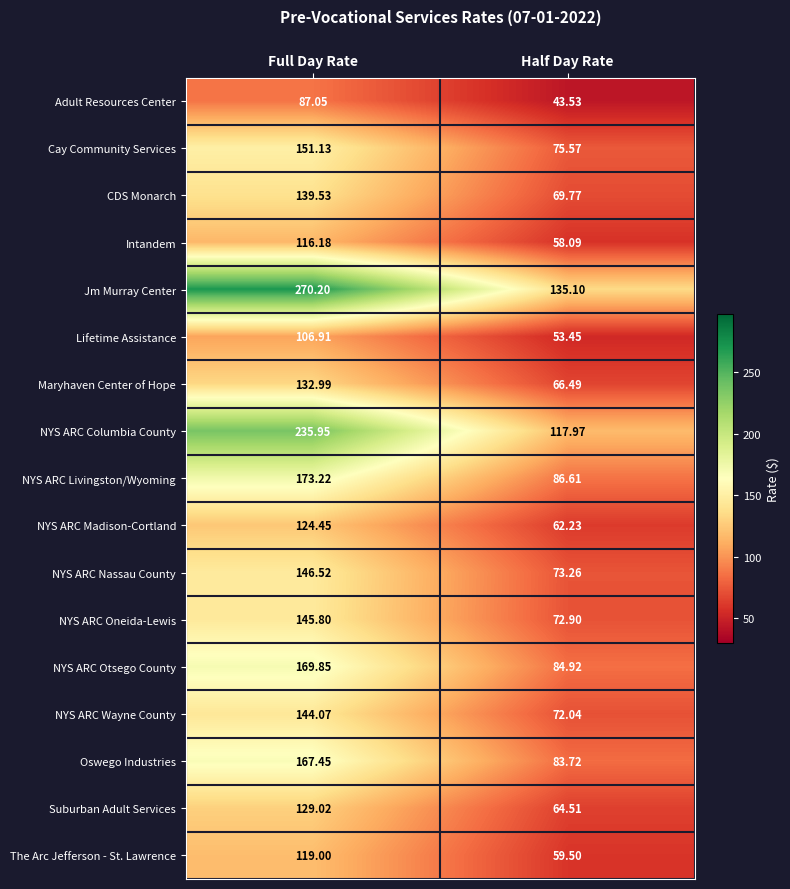

At Half Day Rate, list the series in order from largest to smallest.

Jm Murray Center, NYS ARC Columbia County, NYS ARC Livingston/Wyoming, NYS ARC Otsego County, Oswego Industries, Cay Community Services, NYS ARC Nassau County, NYS ARC Oneida-Lewis, NYS ARC Wayne County, CDS Monarch, Maryhaven Center of Hope, Suburban Adult Services, NYS ARC Madison-Cortland, The Arc Jefferson - St. Lawrence, Intandem, Lifetime Assistance, Adult Resources Center